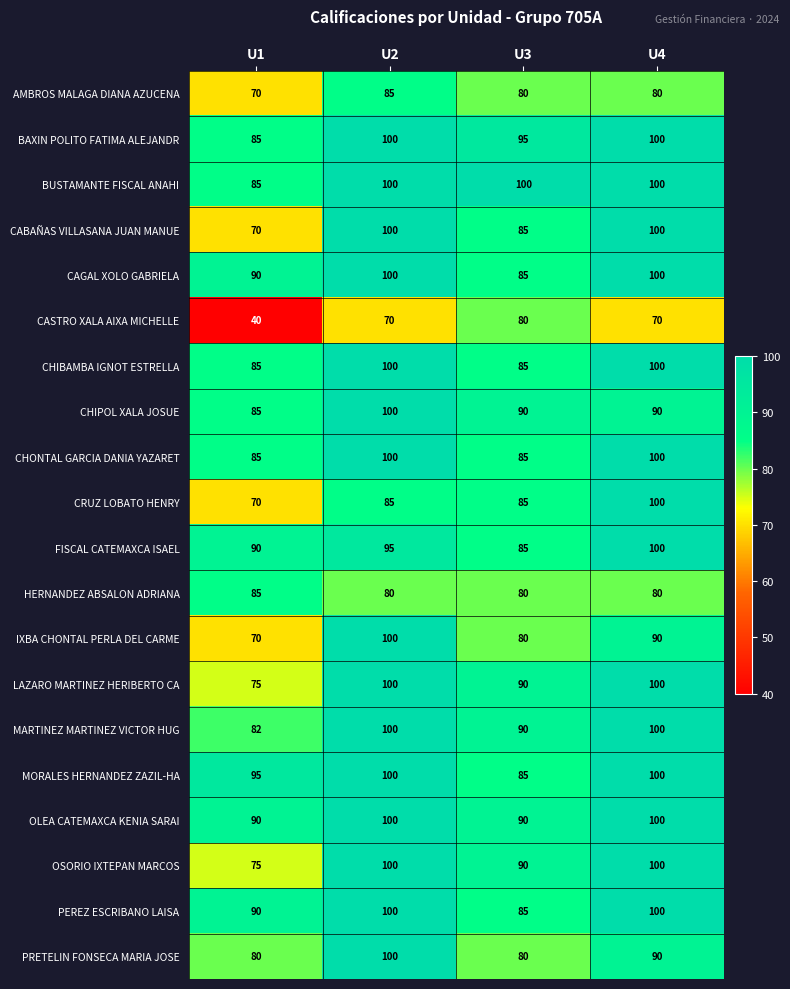

Which series has the largest total across all categories?

BUSTAMANTE FISCAL ANAHI